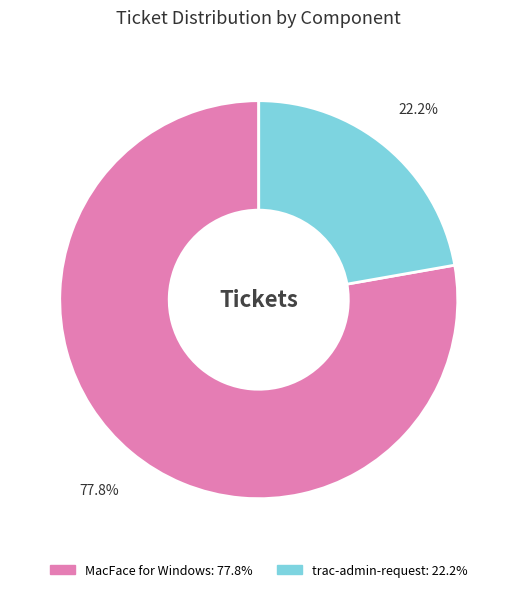

Combined, do MacFace for Windows and trac-admin-request account for over 50%?

Yes